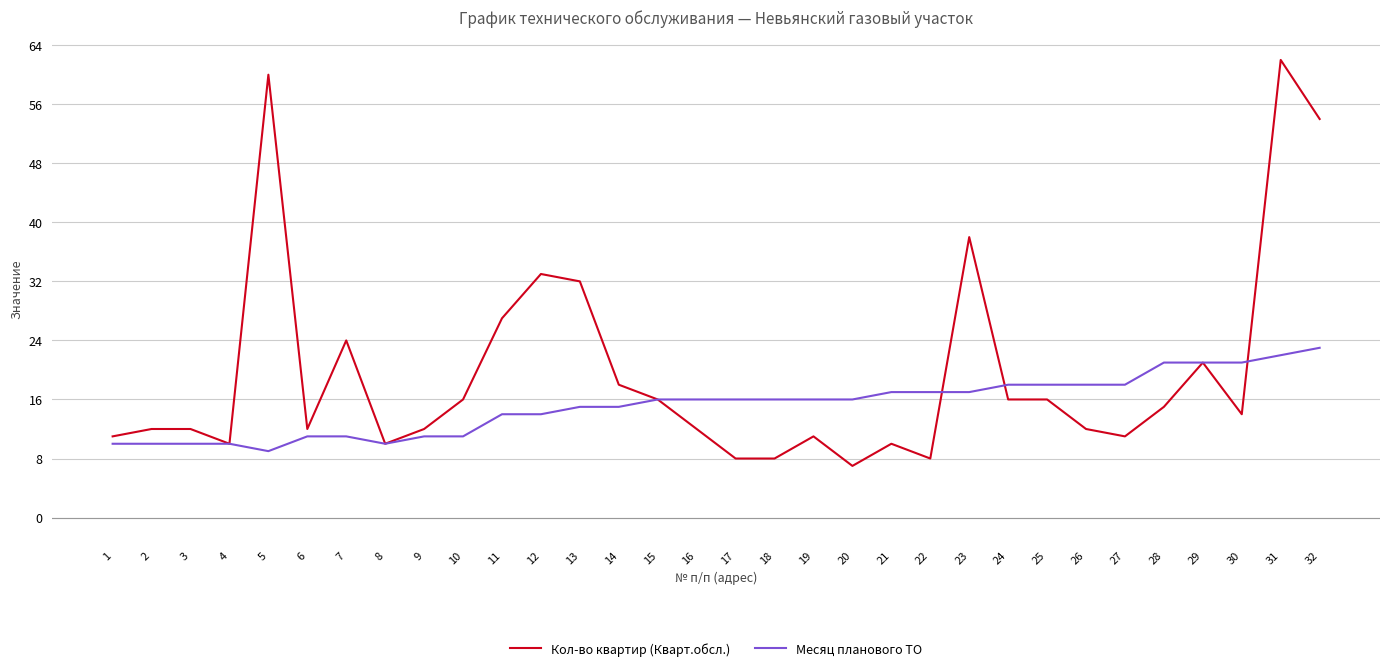

Which series ends up on top after the final intersection of Месяц планового ТО and Кол-во квартир (Кварт.обсл.)?

Кол-во квартир (Кварт.обсл.)